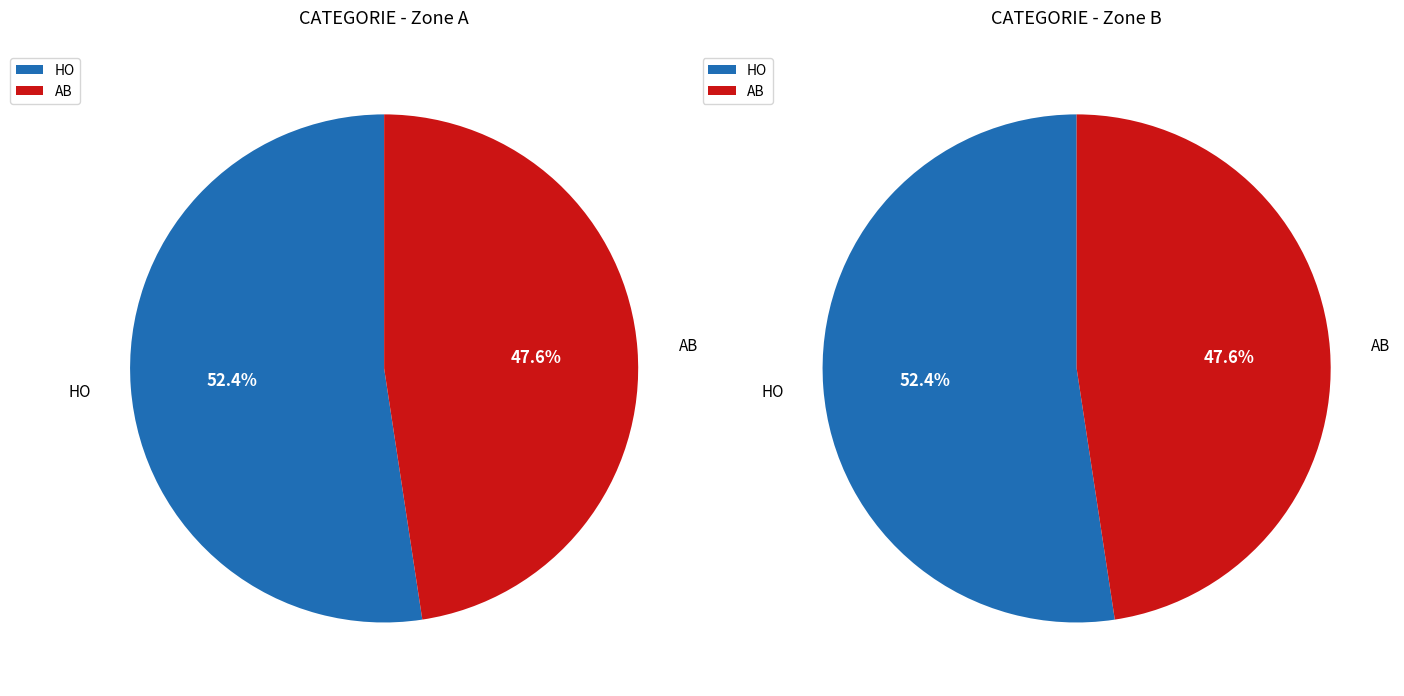

Combined, what portion of the pie is AB and HO?

100.0%